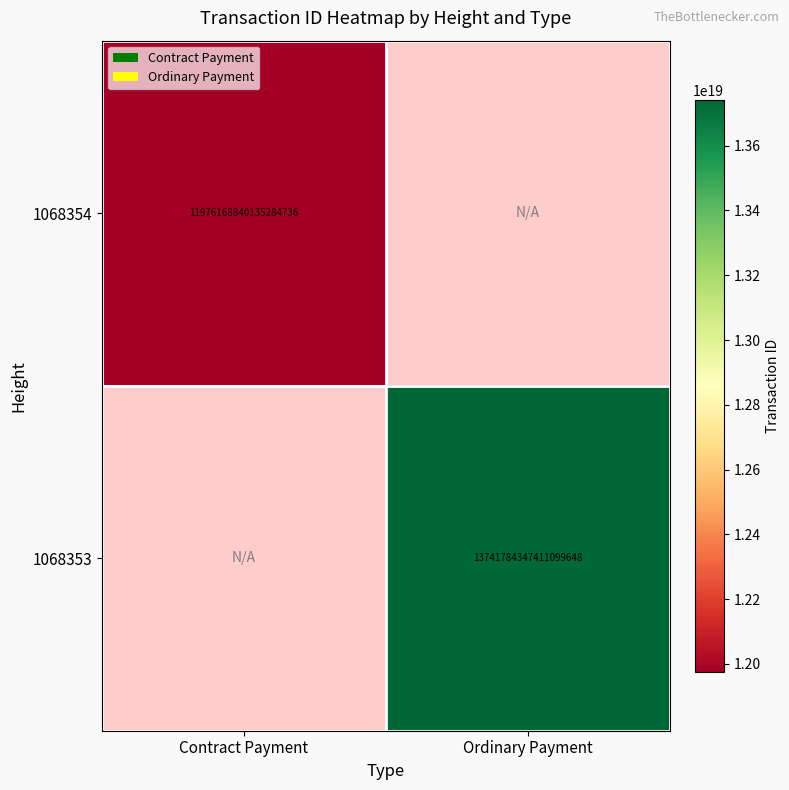

Which category has the lowest value across all series?

Contract Payment